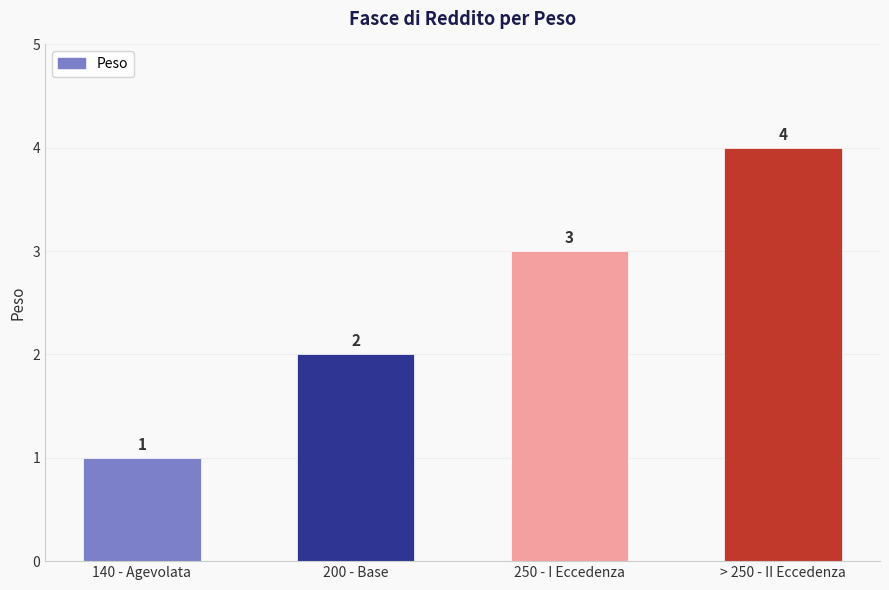

At which category does the chart reach its minimum across all series?

140 - Agevolata